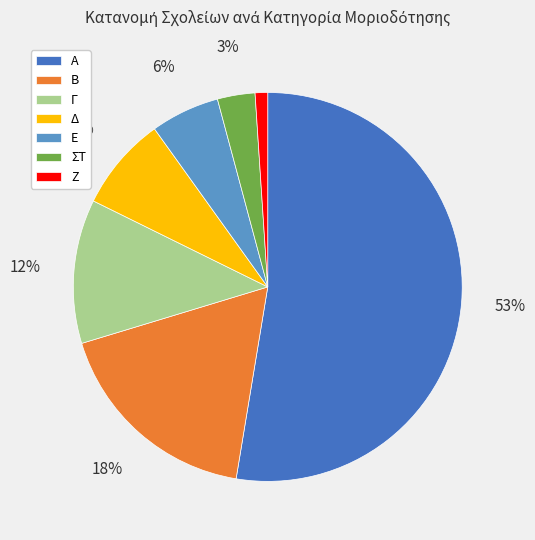

Which slice is the smallest?

Ζ